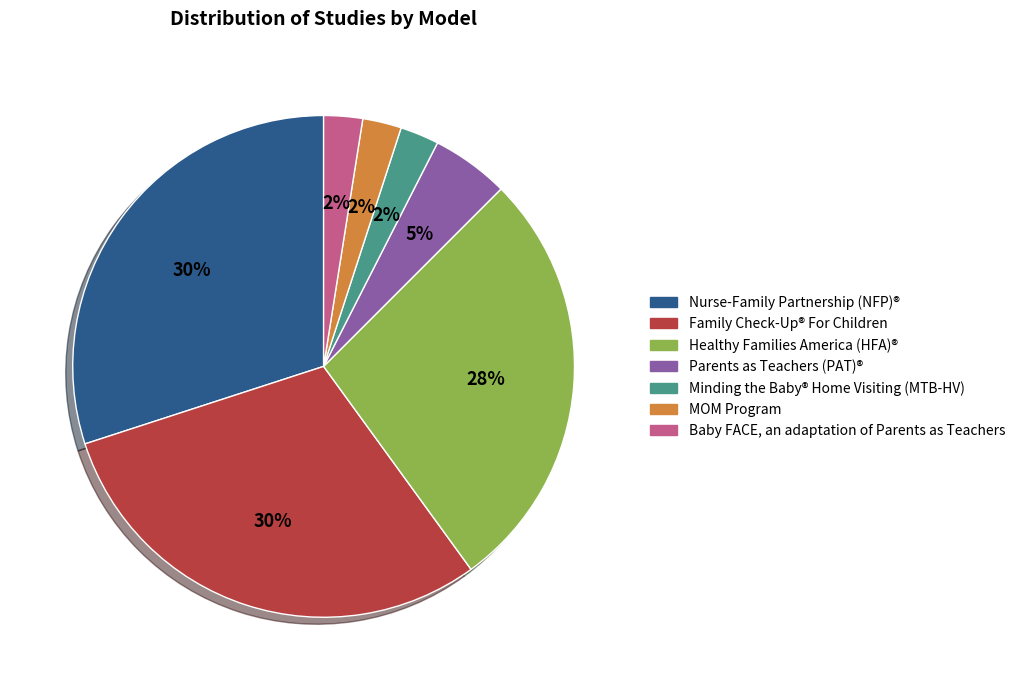

Is it true that Minding the Baby® Home Visiting (MTB-HV) is 15% of the pie?

False